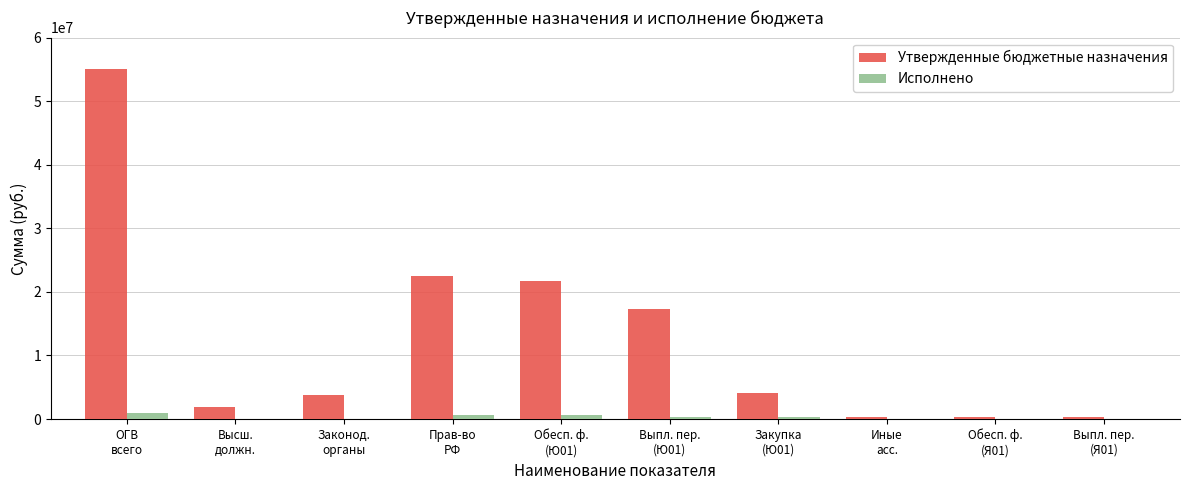

Which series changed the most between Закупка
(Ю01) and Выпл. пер.
(Я01)?

Утвержденные бюджетные назначения